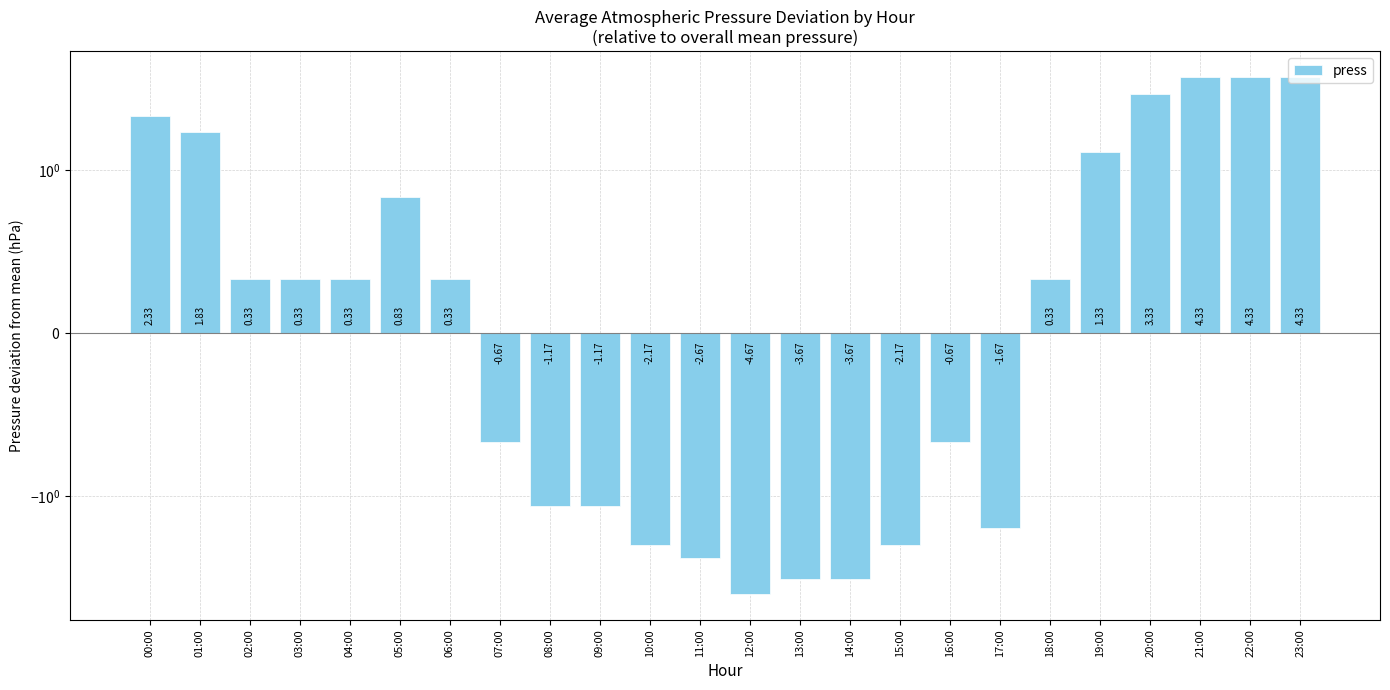

The chart shows a value of 0.8 at 05:00. True or false?

True